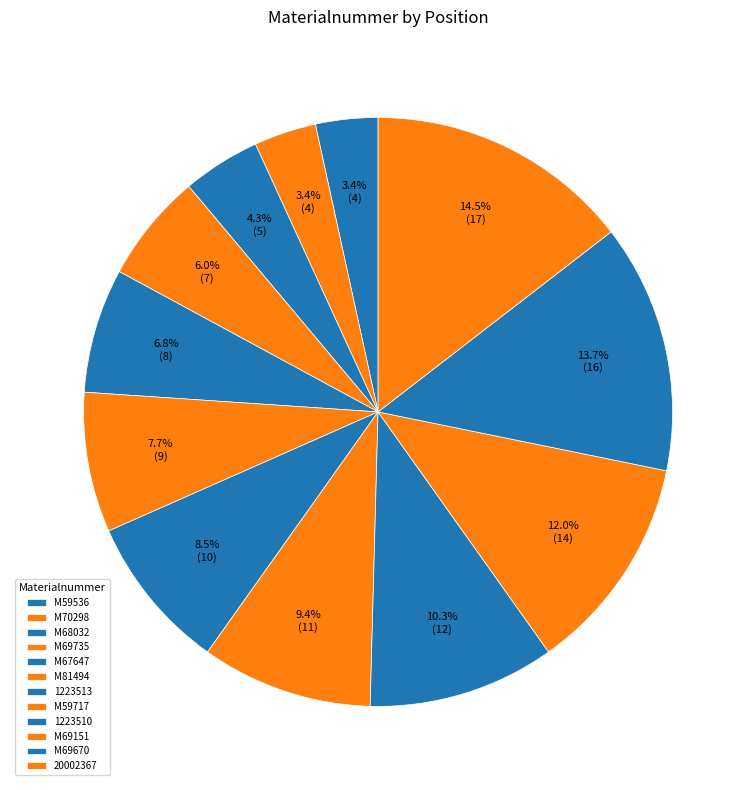

Rank the categories by value from highest to lowest.

20002367, M69670, M69151, 1223510, M59717, 1223513, M81494, M67647, M69735, M68032, M59536, M70298